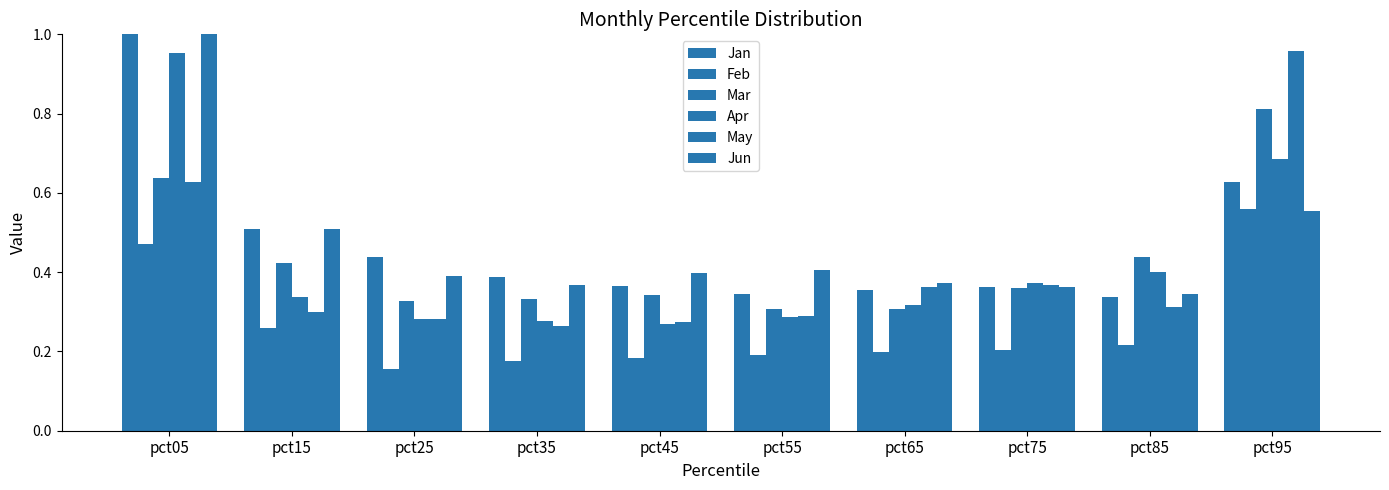

What is the smallest value displayed?

0.2